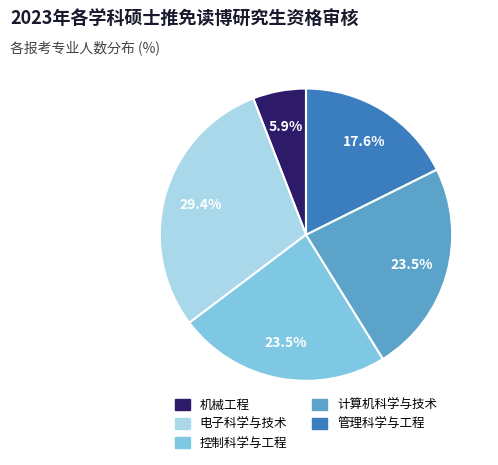

Which has a higher value, 计算机科学与技术 or 机械工程?

计算机科学与技术